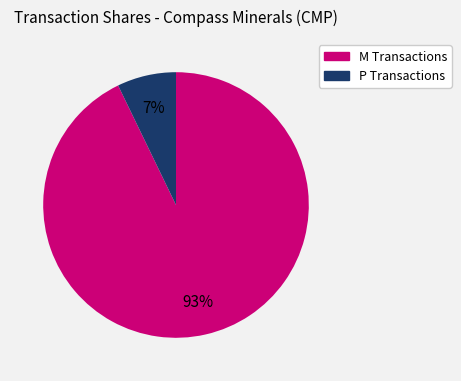

To the nearest percent, what is the difference between the largest and smallest slice percentages?

86%